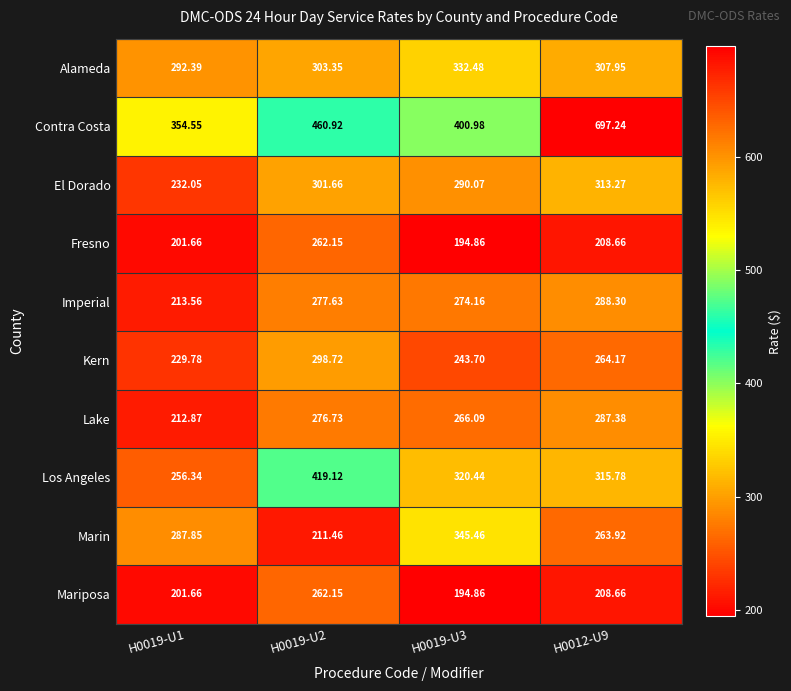

Between H0019-U2 and H0019-U3, which series saw the biggest shift?

Marin